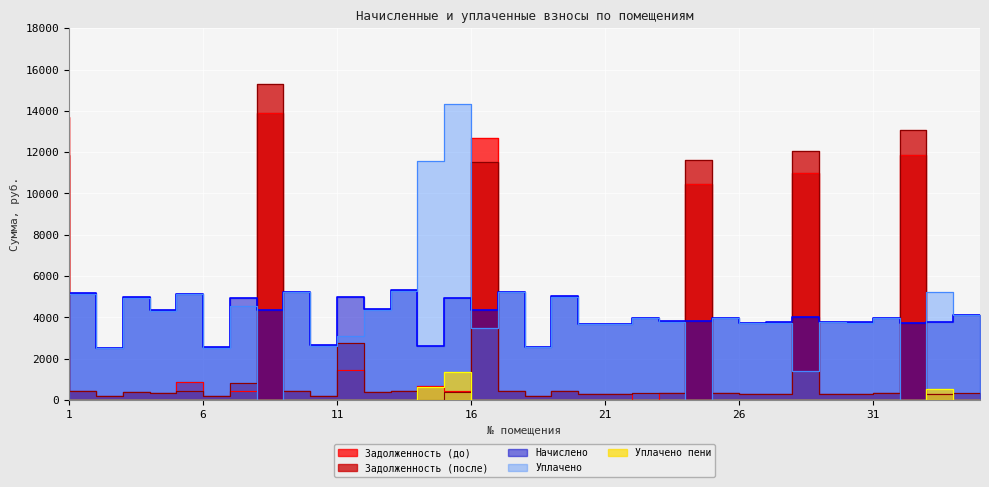

What is the difference between the maximum and minimum values in the Уплачено series?

14354.9